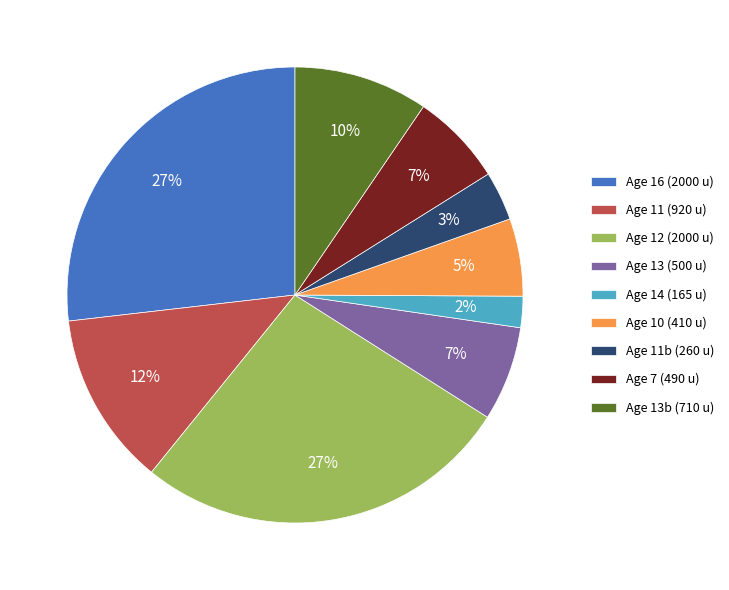

Does Age 14 (165 u) account for over 50% of the chart?

No